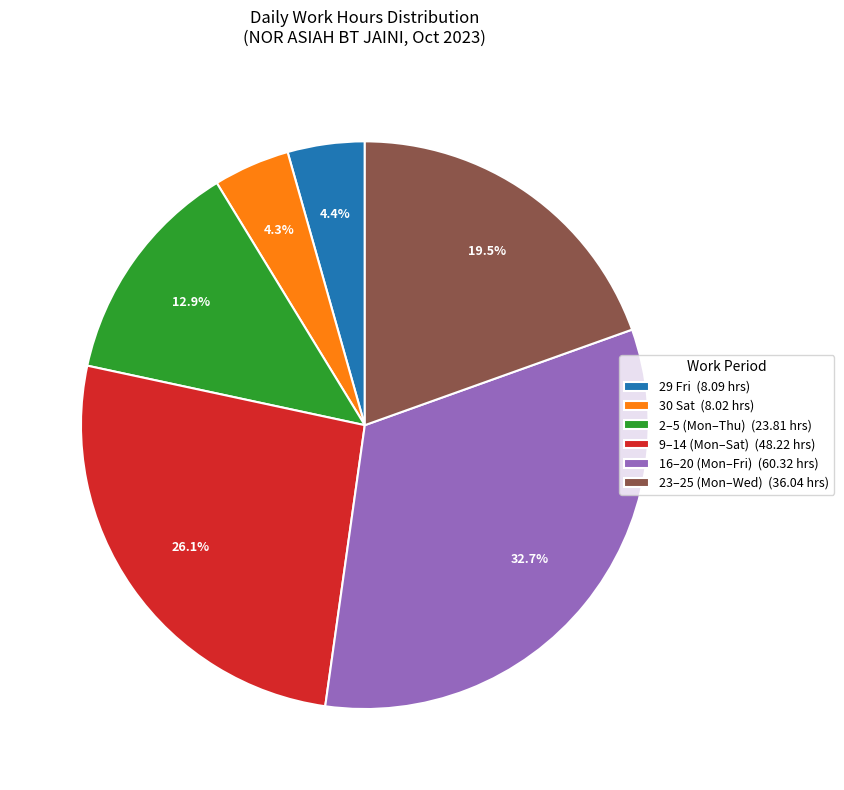

Which slice is the largest?

16–20 (Mon–Fri) (60.32 hrs)